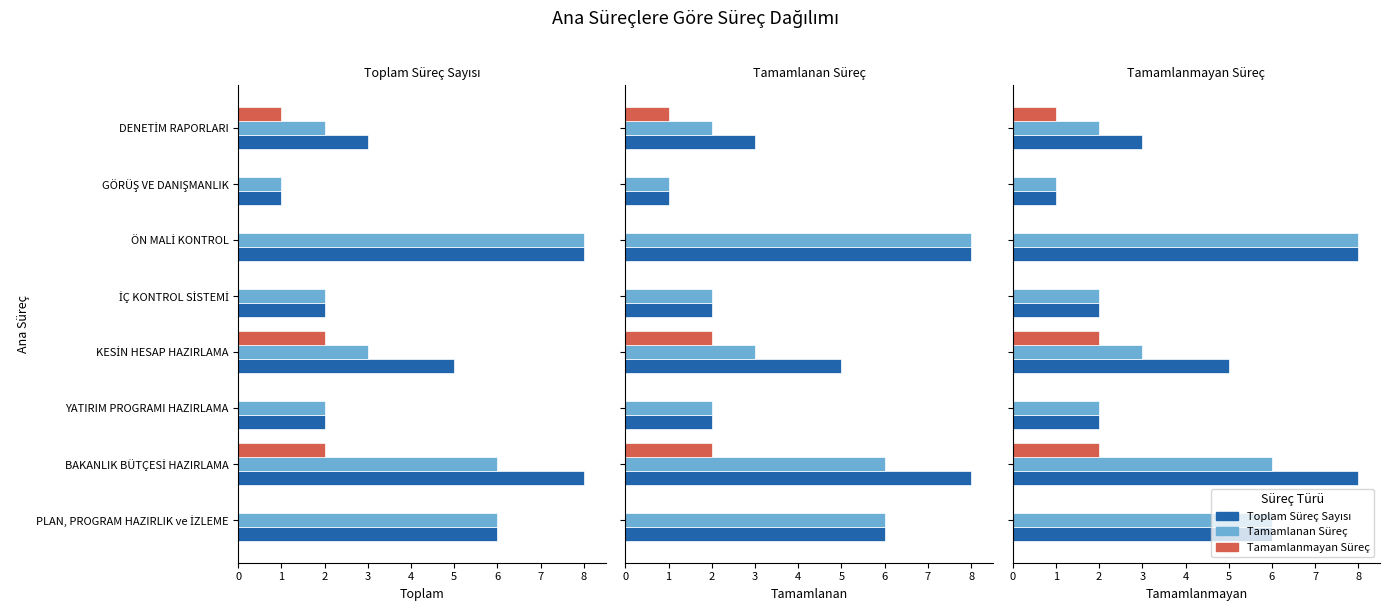

What is the difference between the highest and lowest values at İÇ KONTROL SİSTEMİ?

2